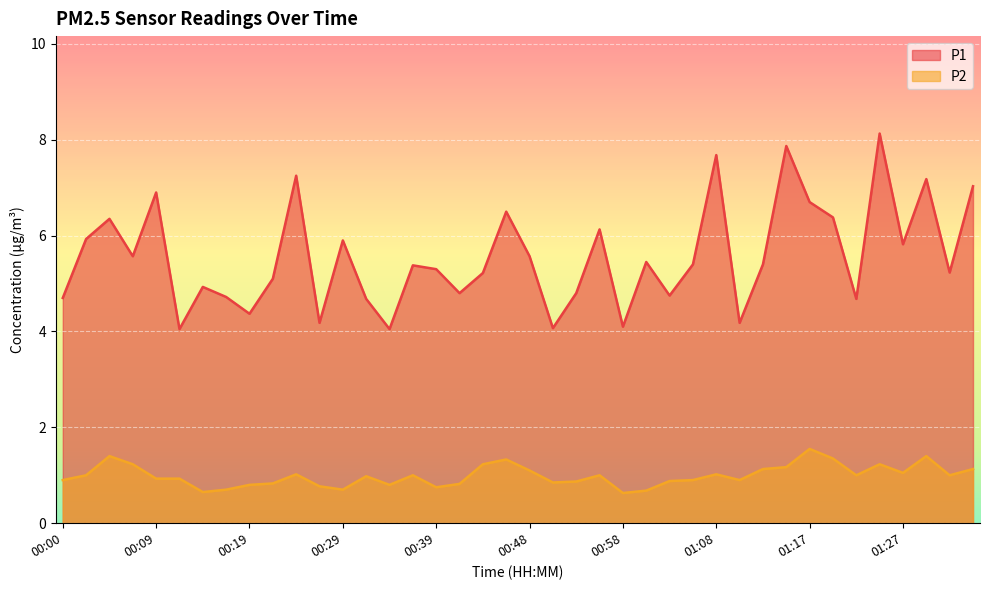

How many lines are shown in the chart?

2